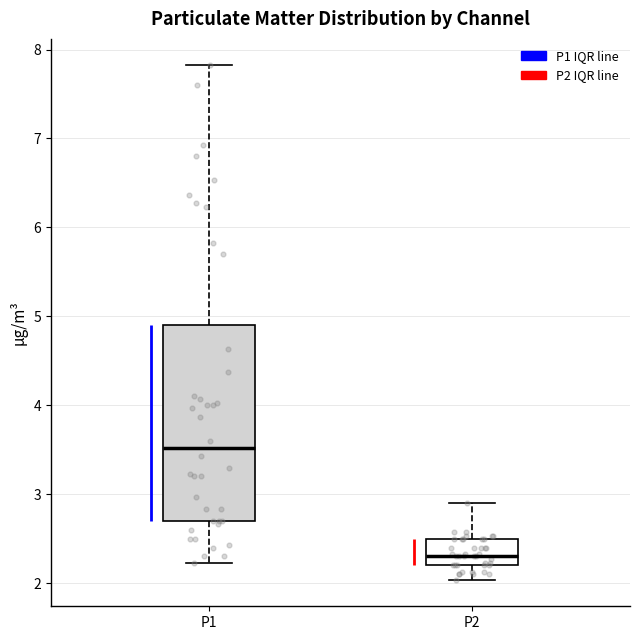

Reading left to right, read every box against the y-axis: the position of its median line, the range the box covers, and the ends of its whiskers. The values are not printed on the chart, so give them approximately, as read against the axis.

P1: median 3.5, box 2.7 to 4.9, whiskers 2.2 to 7.8
P2: median 2.3, box 2.2 to 2.5, whiskers 2.0 to 2.9